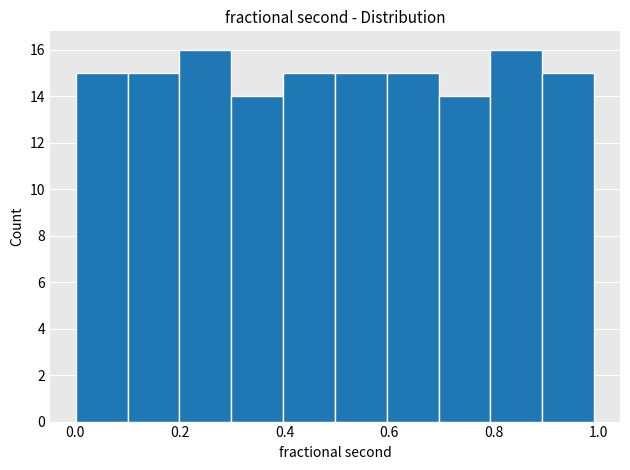

Reading left to right, list every bar in this chart as the range it spans on the x-axis followed by its height. Neither the bar edges nor the heights are printed on the chart, so give them approximately, as read against the axes.

0.0 to 0.1: 15
0.1 to 0.2: 15
0.2 to 0.3: 16
0.3 to 0.4: 14
0.4 to 0.5: 15
0.5 to 0.6: 15
0.6 to 0.7: 15
0.7 to 0.8: 14
0.8 to 0.9: 16
0.9 to 1.0: 15